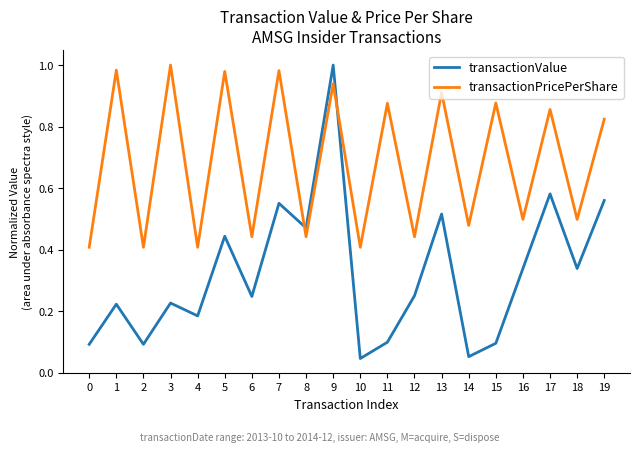

List the series in order of their overall mean, lowest first.

transactionValue, transactionPricePerShare